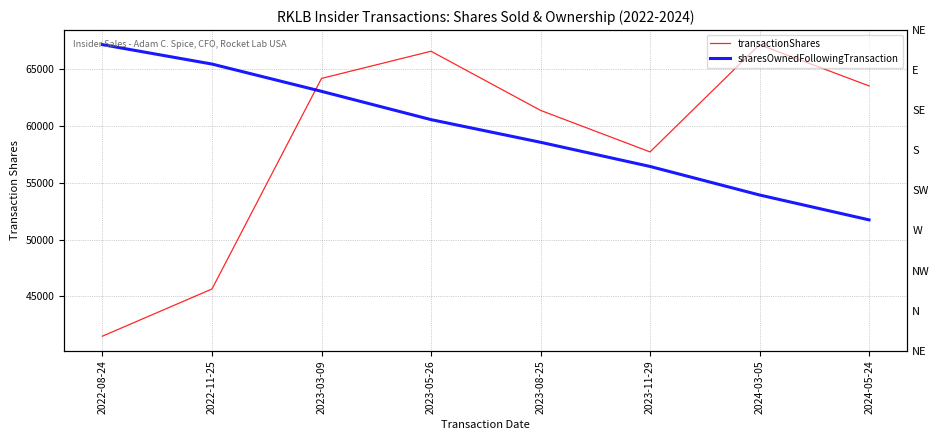

The value of transactionShares at 2023-08-25 is 61377.0. True or false?

True